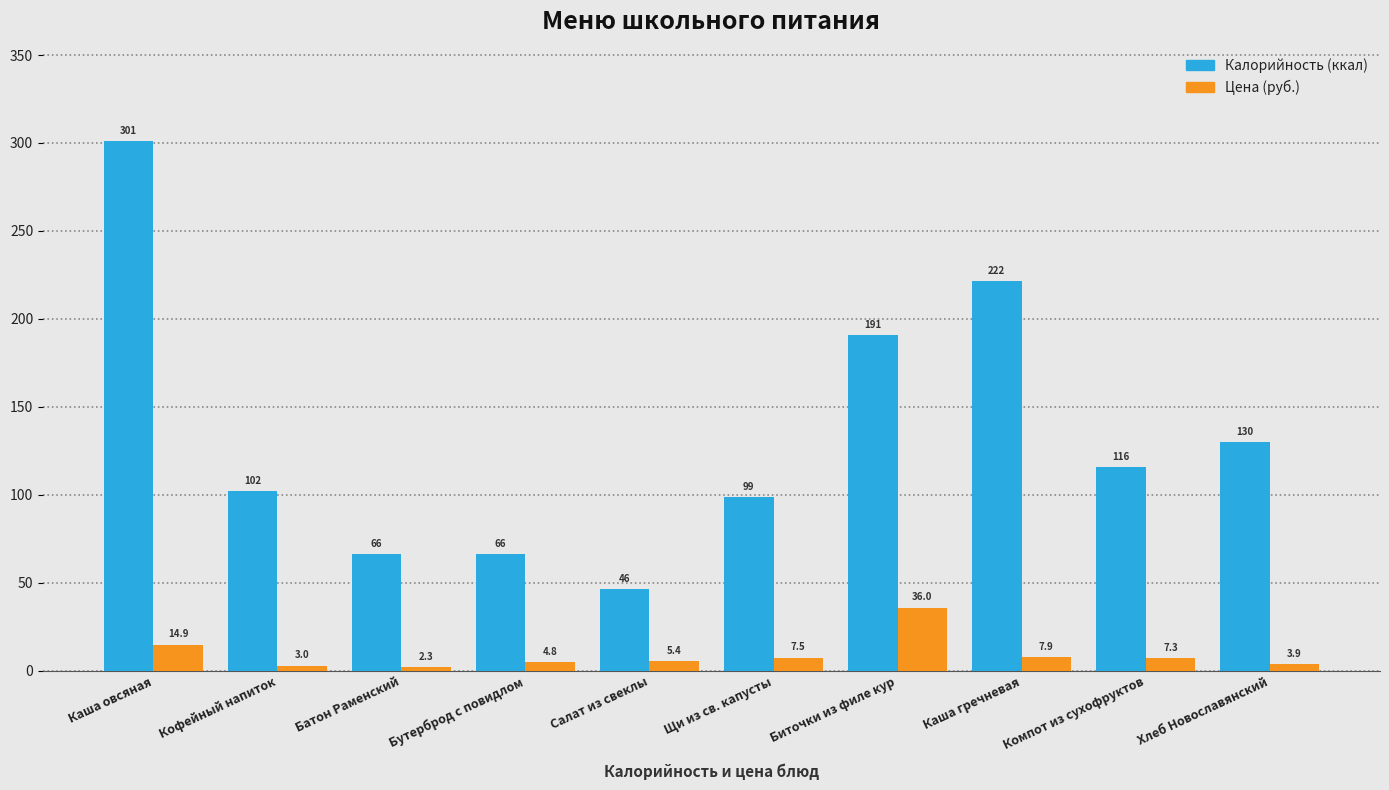

At which category is the sum across all series the highest?

Каша овсяная